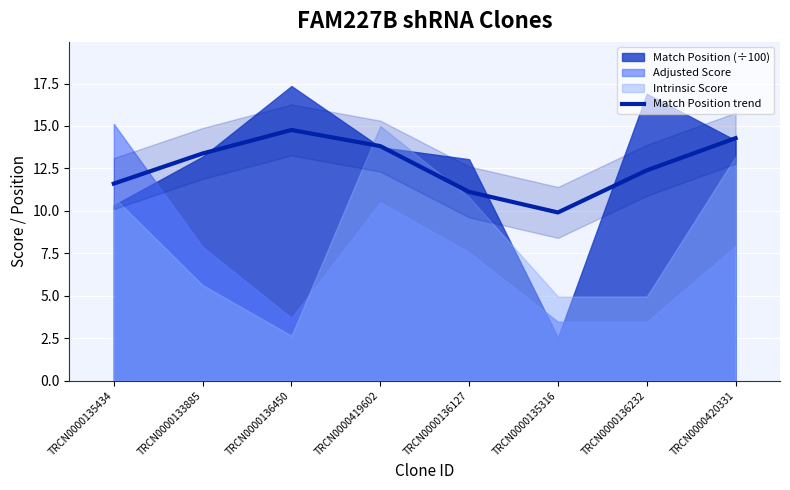

Rank the categories by value from lowest to highest.

TRCN0000135316, TRCN0000136127, TRCN0000135434, TRCN0000136232, TRCN0000133885, TRCN0000419602, TRCN0000420331, TRCN0000136450